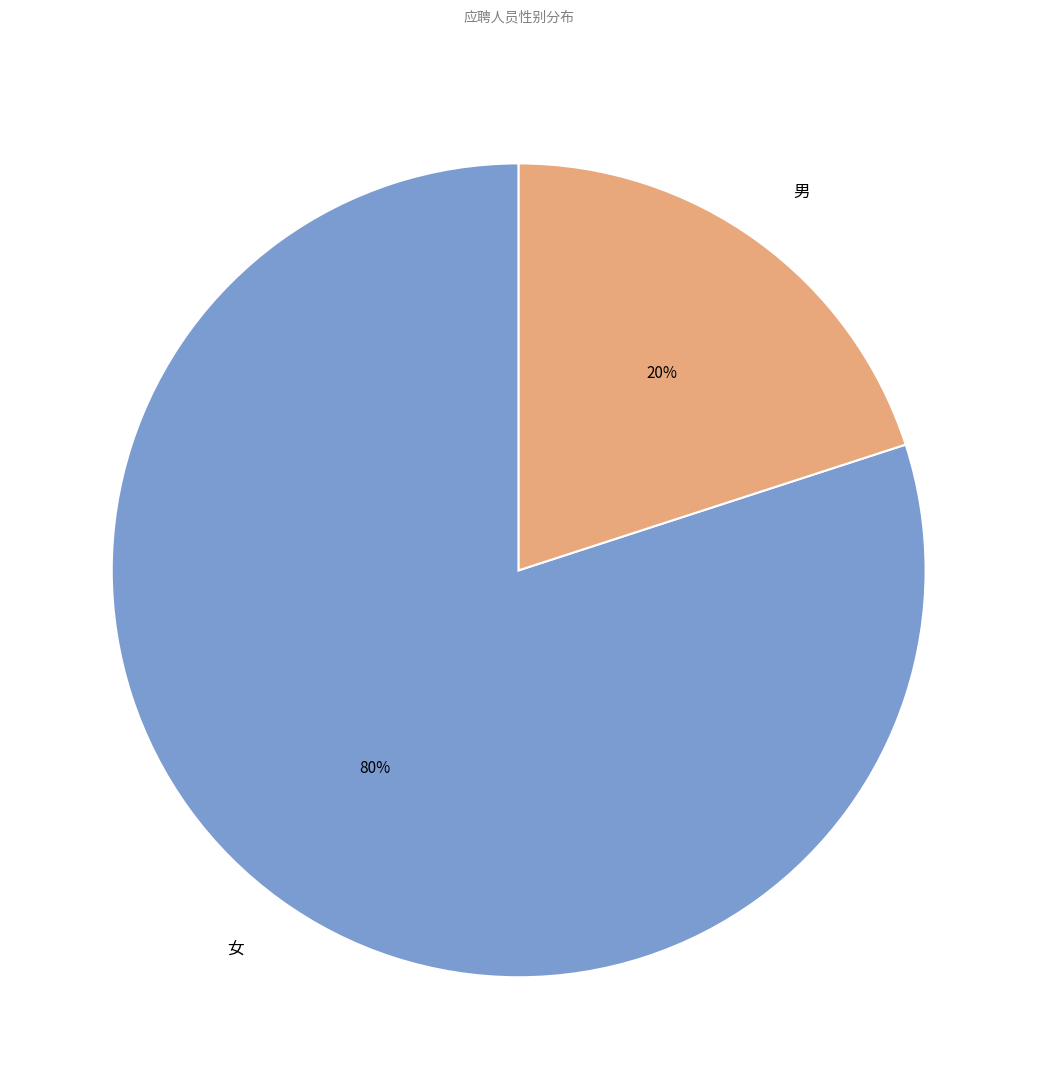

To the nearest percent, what is the difference between the 女 and 男 slice percentages?

60%